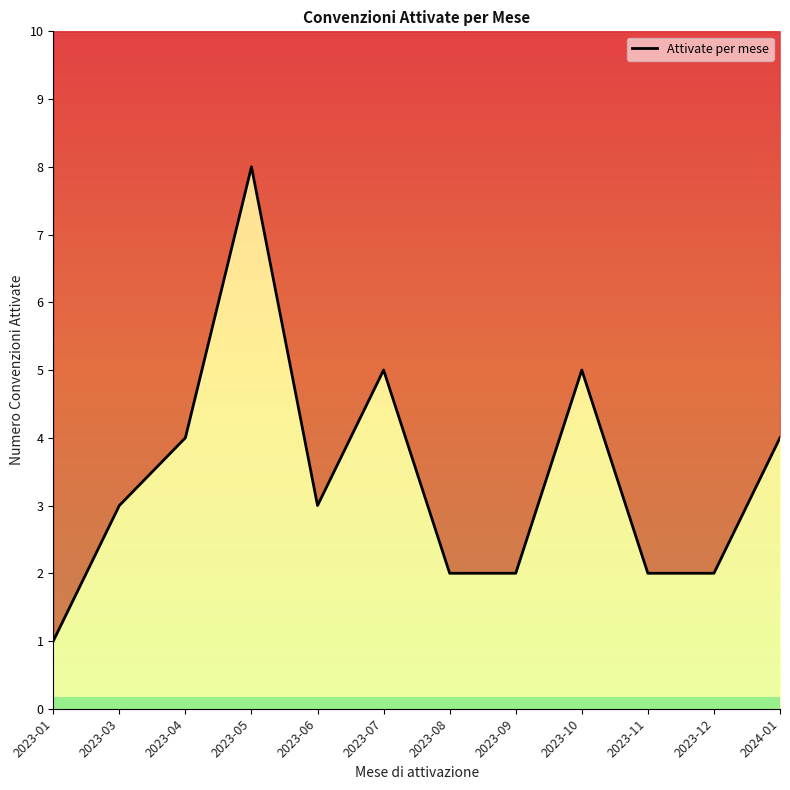

At which category does the data reach its first local valley?

2023-06